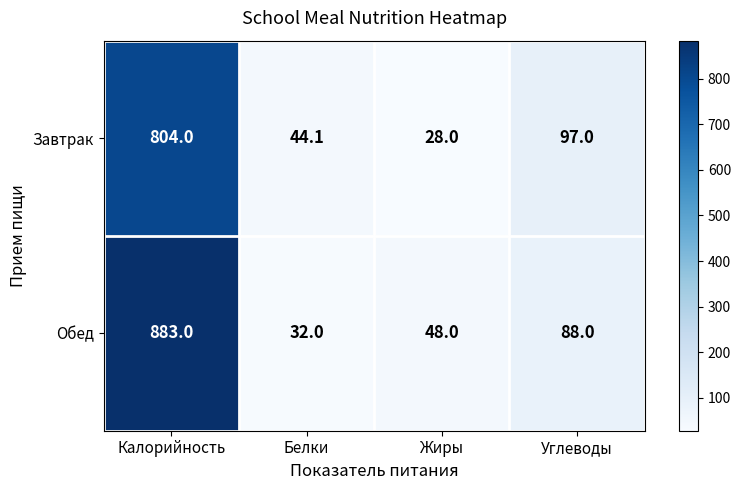

Where is Обед nearest to the value 457?

Углеводы